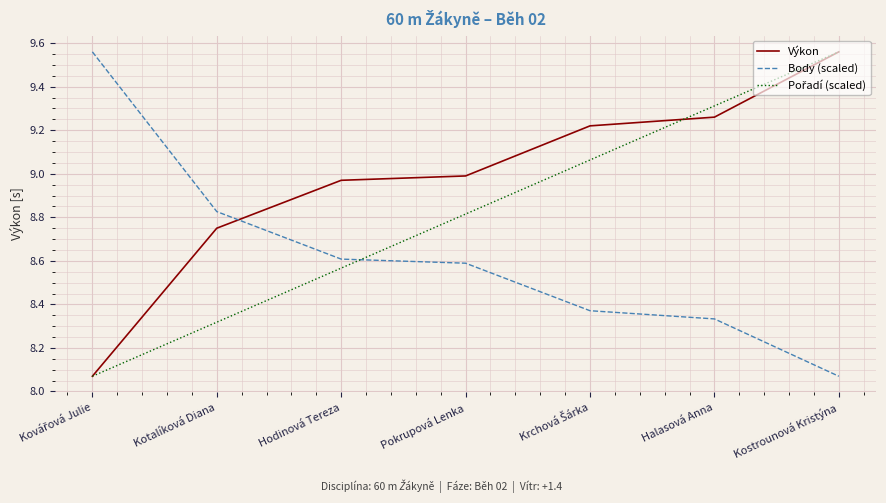

What position from the right is Halasová Anna?

2